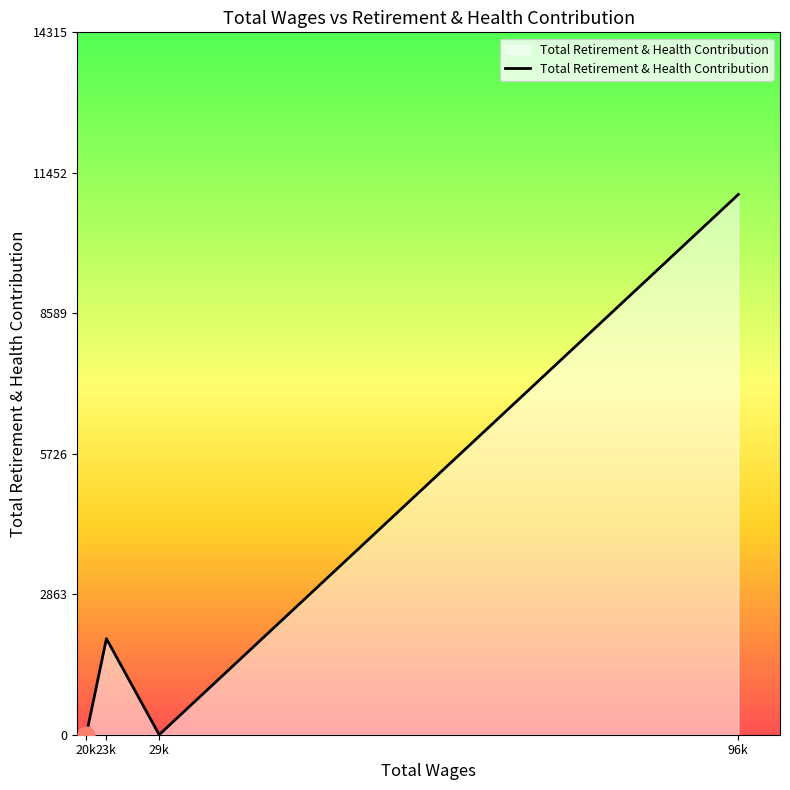

Count the number of categories in the chart.

4